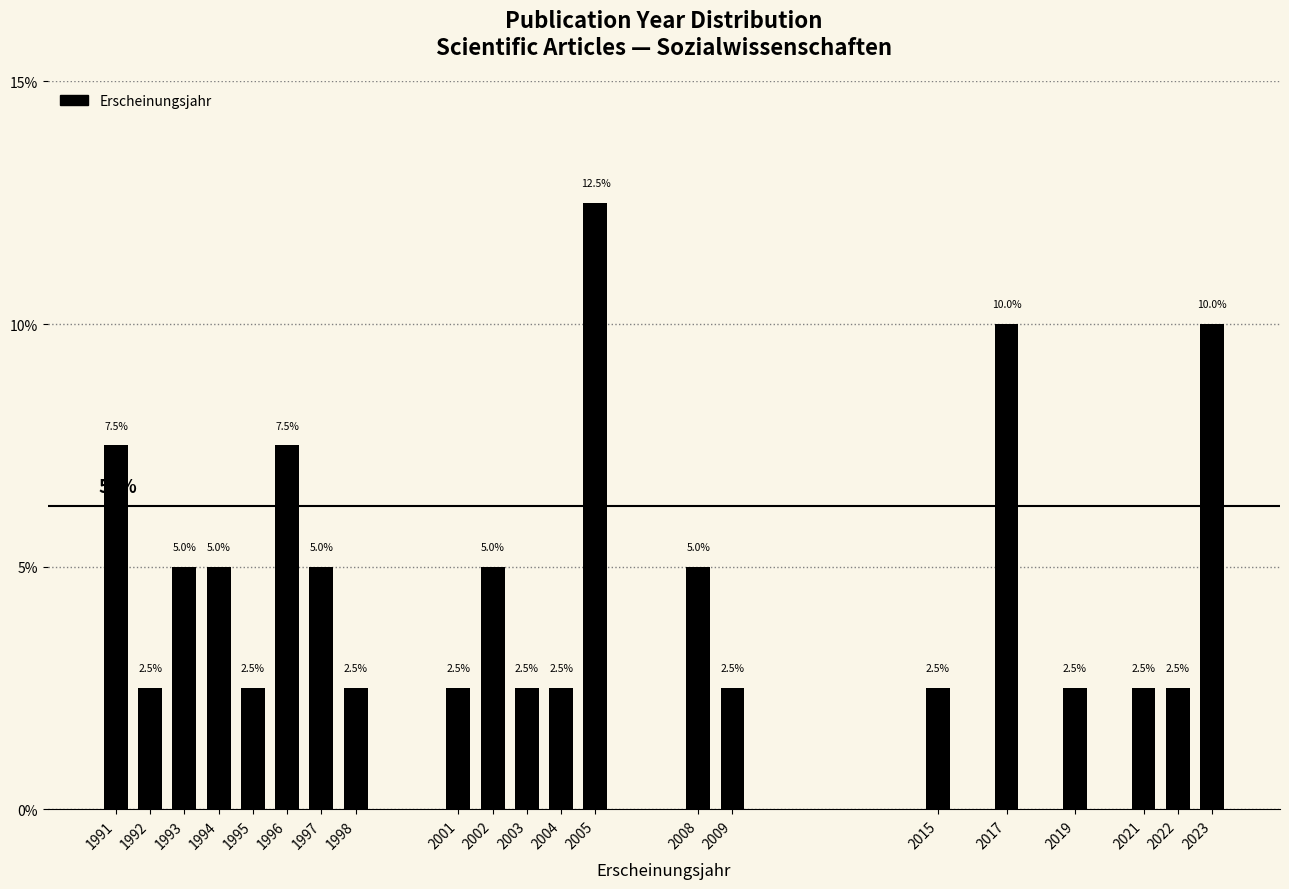

Reading left to right, list all the values displayed in this chart.

7.5	2.5	5.0	5.0	2.5	7.5	5.0	2.5	2.5	5.0	2.5	2.5	12.5	5.0	2.5	2.5	10.0	2.5	2.5	2.5	10.0